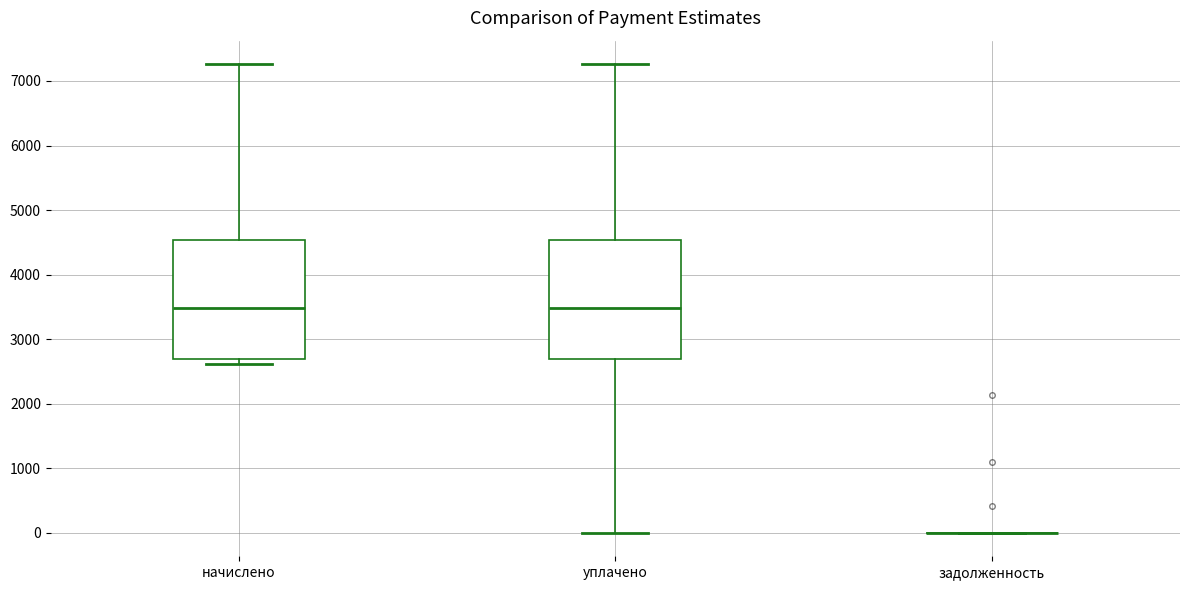

Reading left to right, read every box against the y-axis: the position of its median line, the range the box covers, and the ends of its whiskers. The values are not printed on the chart, so give them approximately, as read against the axis.

начислено: median 3500, box 2700 to 4500, whiskers 2600 to 7300
уплачено: median 3500, box 2700 to 4500, whiskers 0 to 7300
задолженность: box collapsed to a line at 0, whiskers 0 to 0